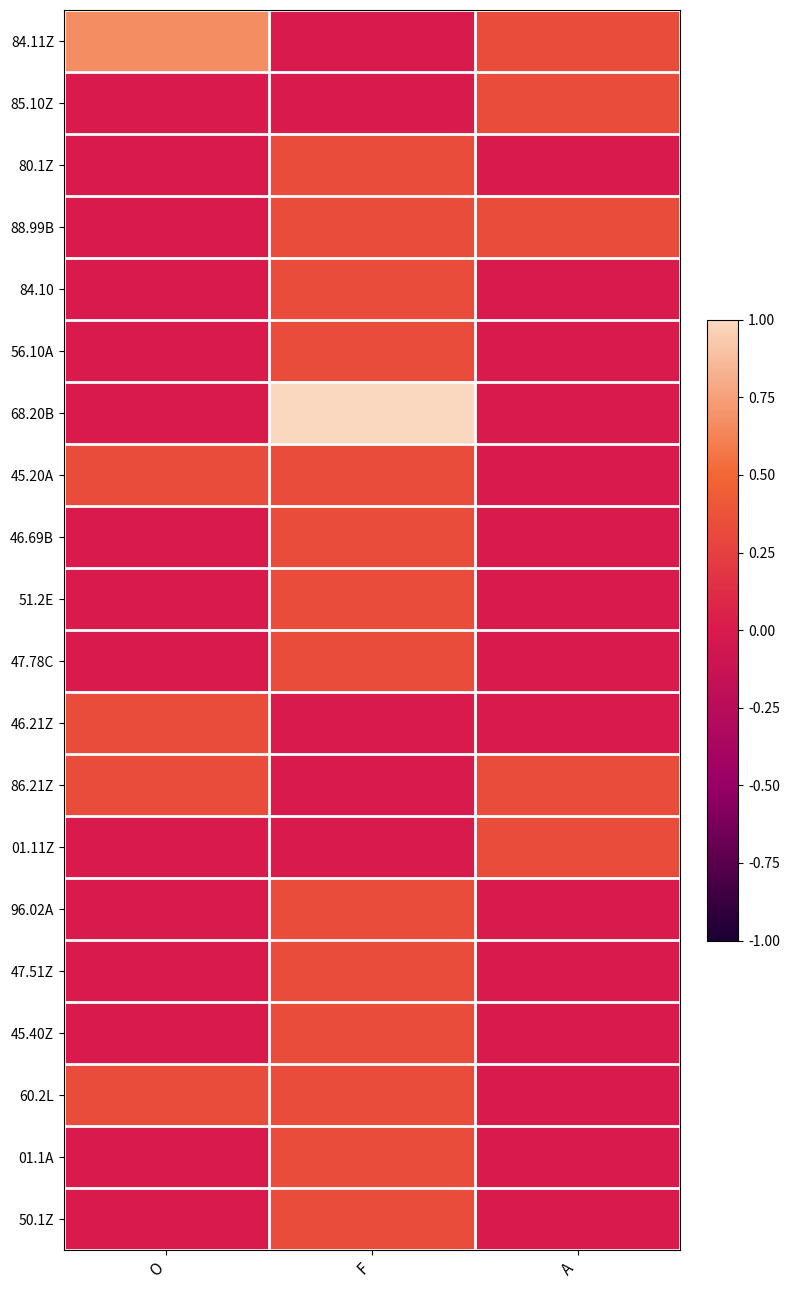

Reading right to left, what are all the values shown in this chart?

84.11Z: A=0.3	F=0.0	O=0.7
85.10Z: A=0.3	F=0.0	O=0.0
80.1Z: A=0.0	F=0.3	O=0.0
88.99B: A=0.3	F=0.3	O=0.0
84.10: A=0.0	F=0.3	O=0.0
56.10A: A=0.0	F=0.3	O=0.0
68.20B: A=0.0	F=1.0	O=0.0
45.20A: A=0.0	F=0.3	O=0.3
46.69B: A=0.0	F=0.3	O=0.0
51.2E: A=0.0	F=0.3	O=0.0
47.78C: A=0.0	F=0.3	O=0.0
46.21Z: A=0.0	F=0.0	O=0.3
86.21Z: A=0.3	F=0.0	O=0.3
01.11Z: A=0.3	F=0.0	O=0.0
96.02A: A=0.0	F=0.3	O=0.0
47.51Z: A=0.0	F=0.3	O=0.0
45.40Z: A=0.0	F=0.3	O=0.0
60.2L: A=0.0	F=0.3	O=0.3
01.1A: A=0.0	F=0.3	O=0.0
50.1Z: A=0.0	F=0.3	O=0.0